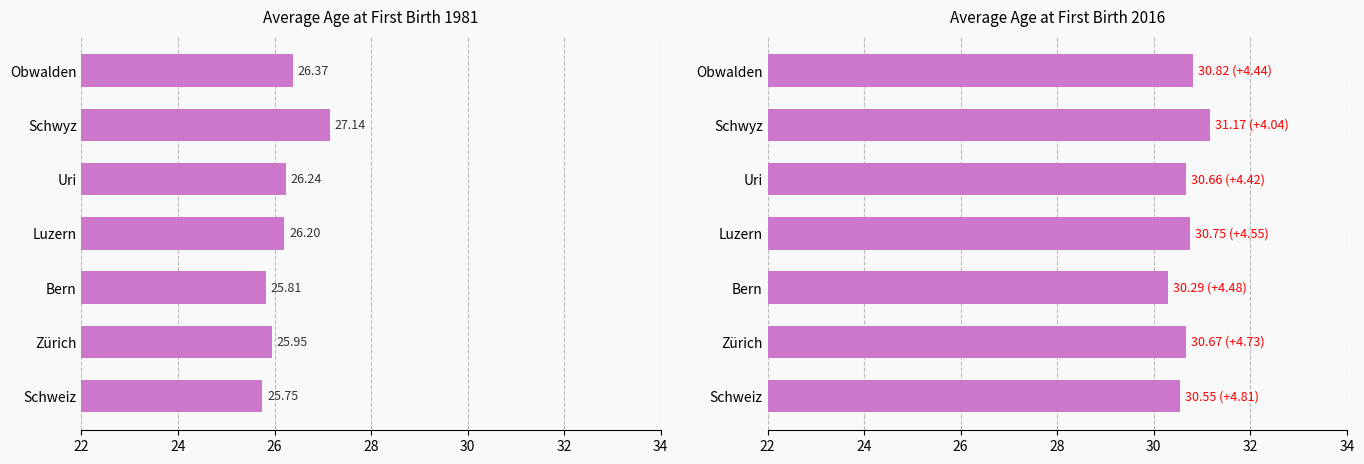

At Schwyz, list the series in order from largest to smallest.

2016, 1981